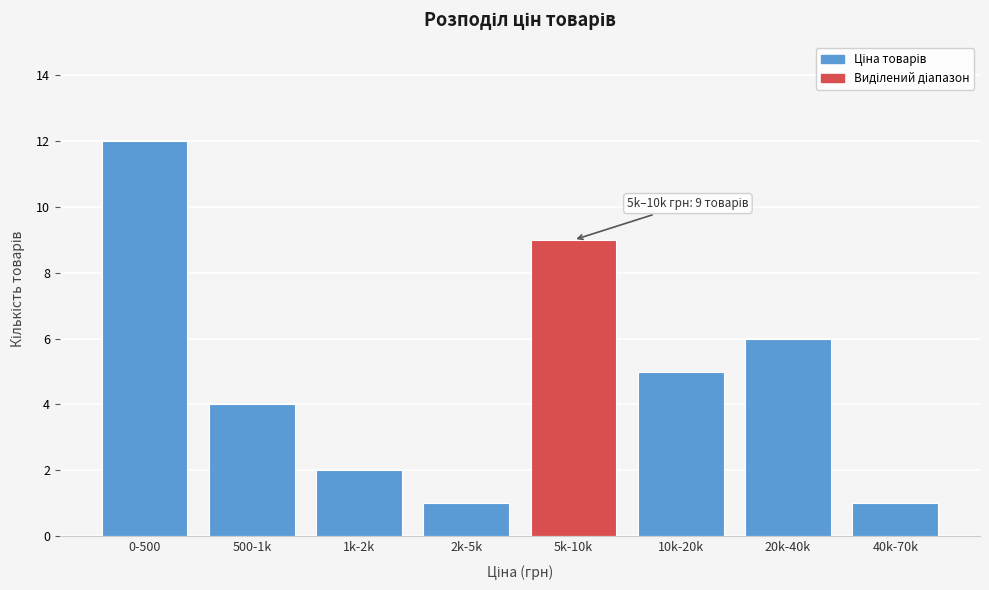

Reading left to right, extract all data points from this chart.

12	4	2	1	9	5	6	1